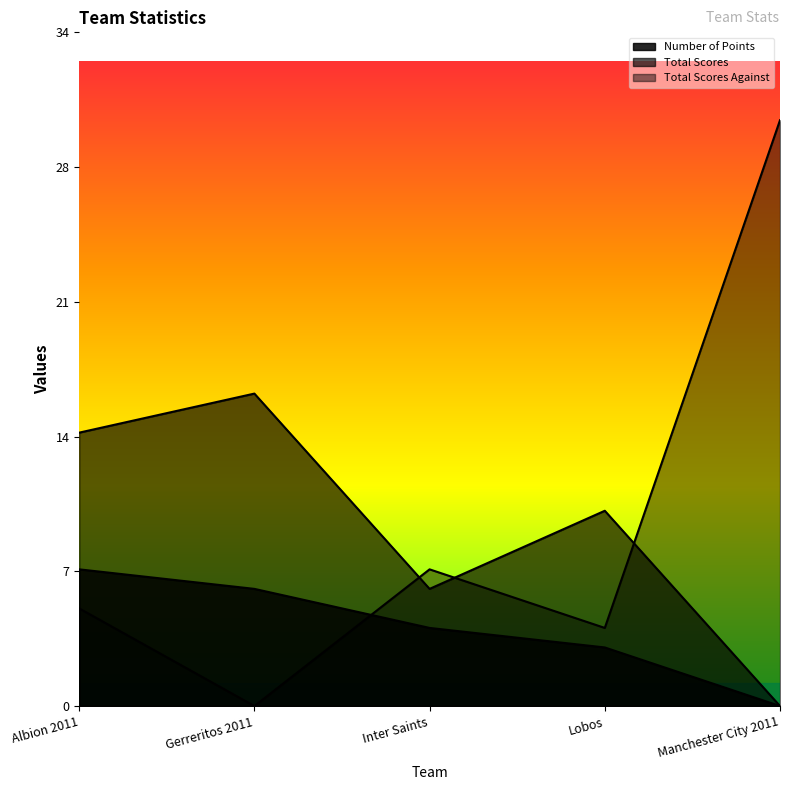

How many data points does each series have?

5